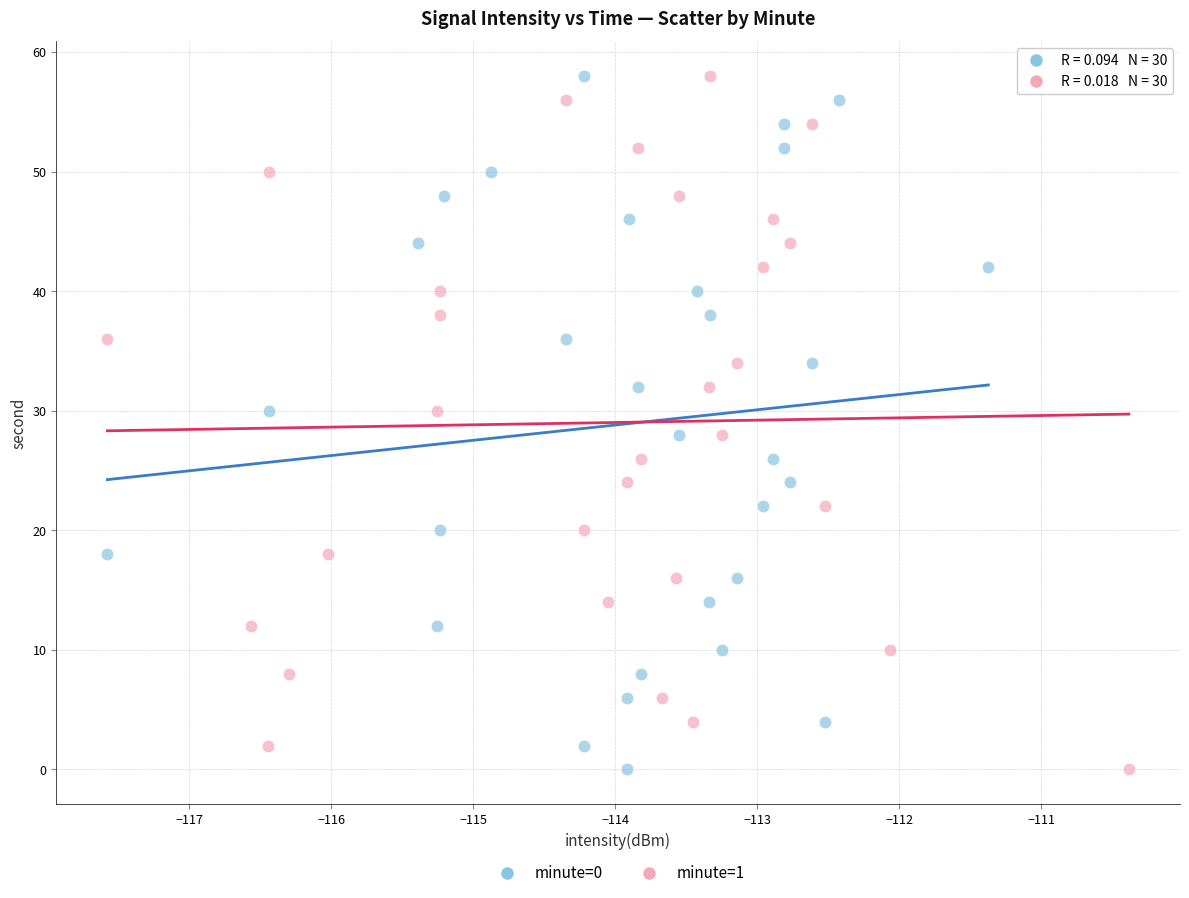

What are all the series names shown in the legend?

minute=0, minute=1